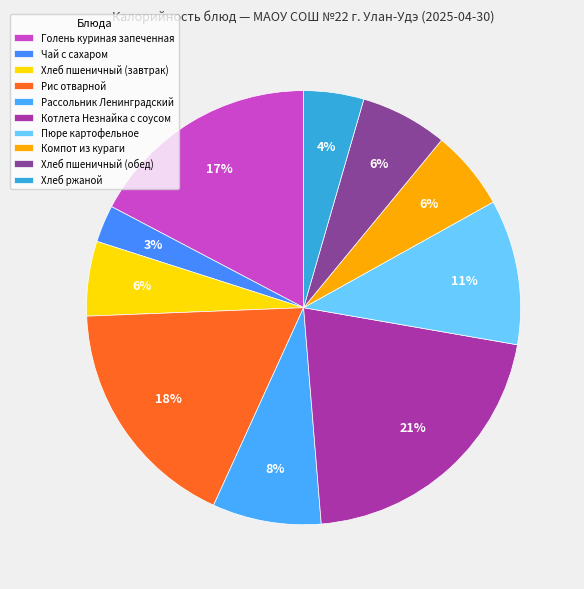

To the nearest percent, what is the difference between the Компот из кураги and Чай с сахаром slice percentages?

3%